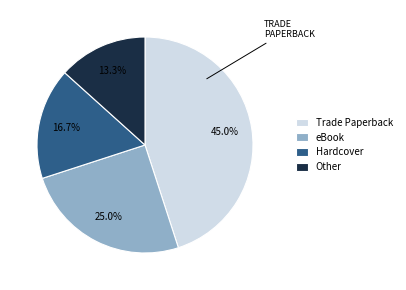

Is there any slice that represents more than half of the pie?

No